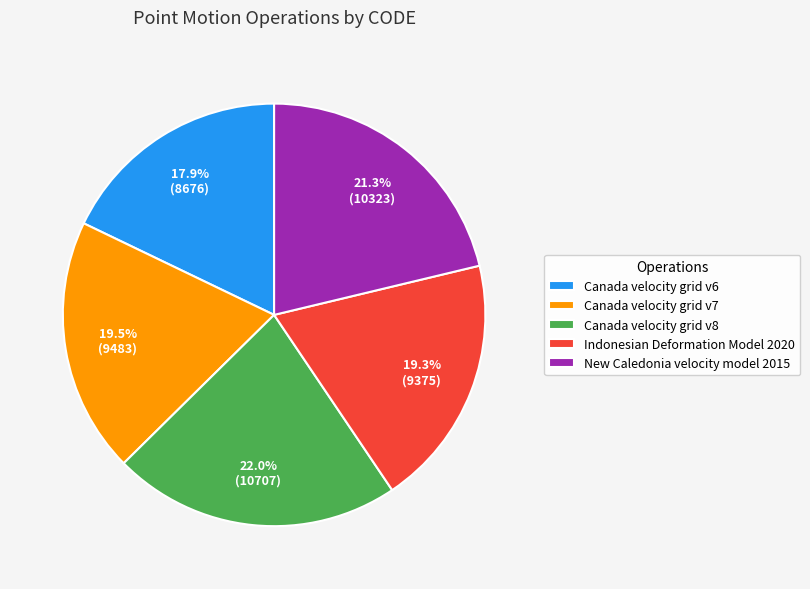

Is there any slice that represents more than half of the pie?

No